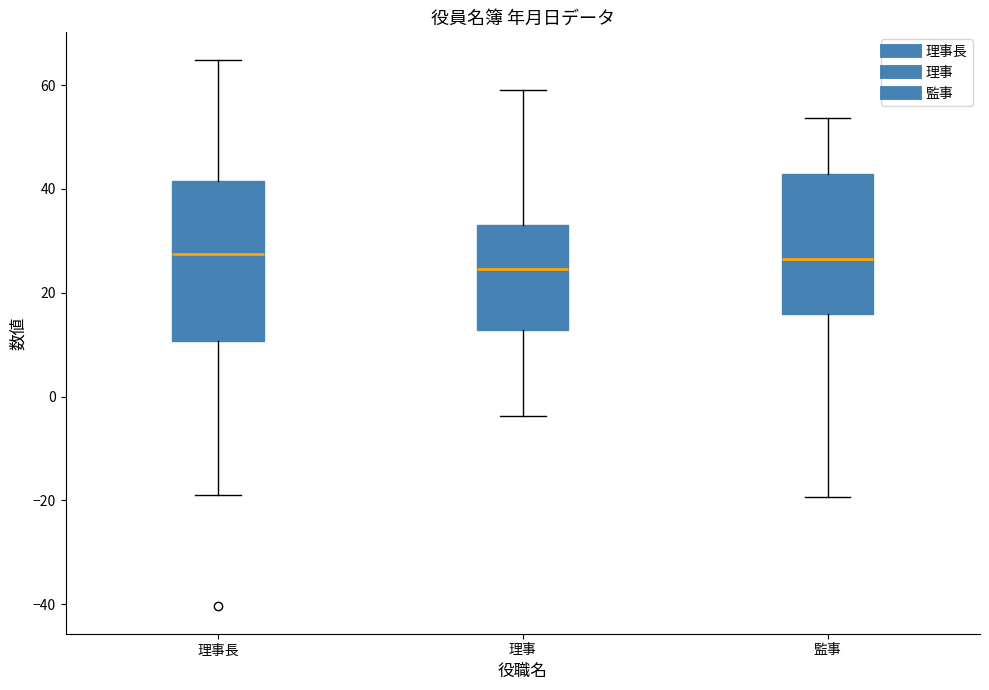

Where does the lower whisker of the box for 理事 end on the y-axis? The values are not printed on the chart, so give them approximately, as read against the axis.

-4